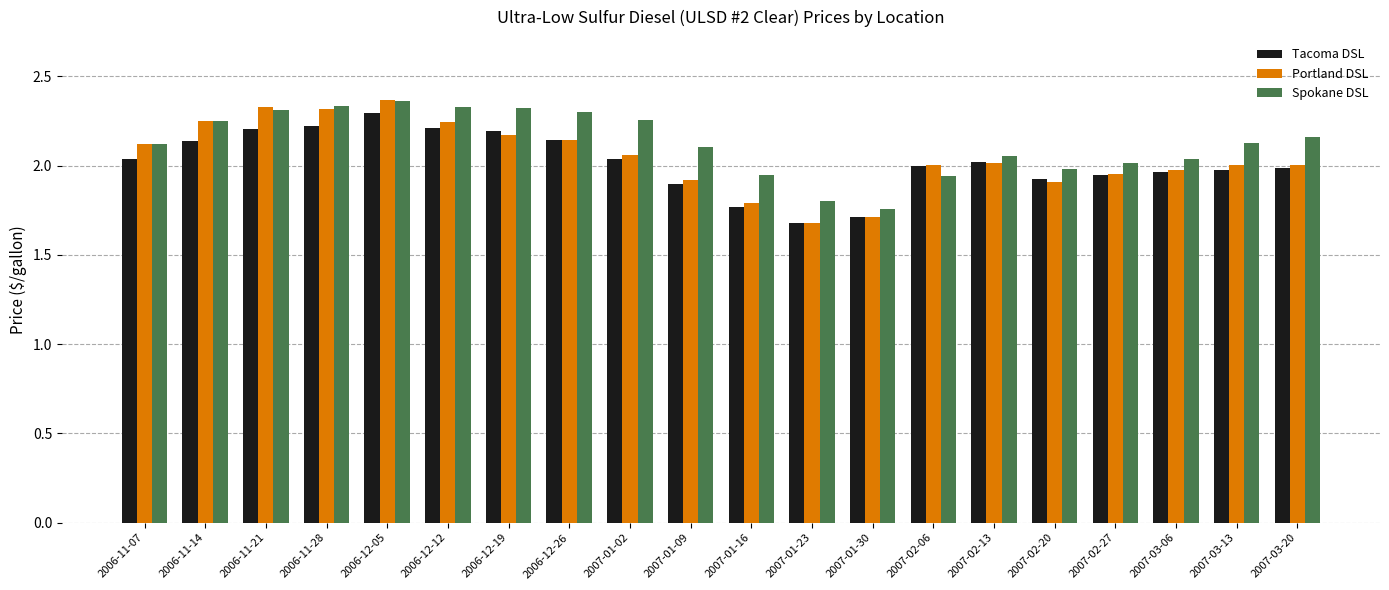

What position from the right is 2007-03-20?

1